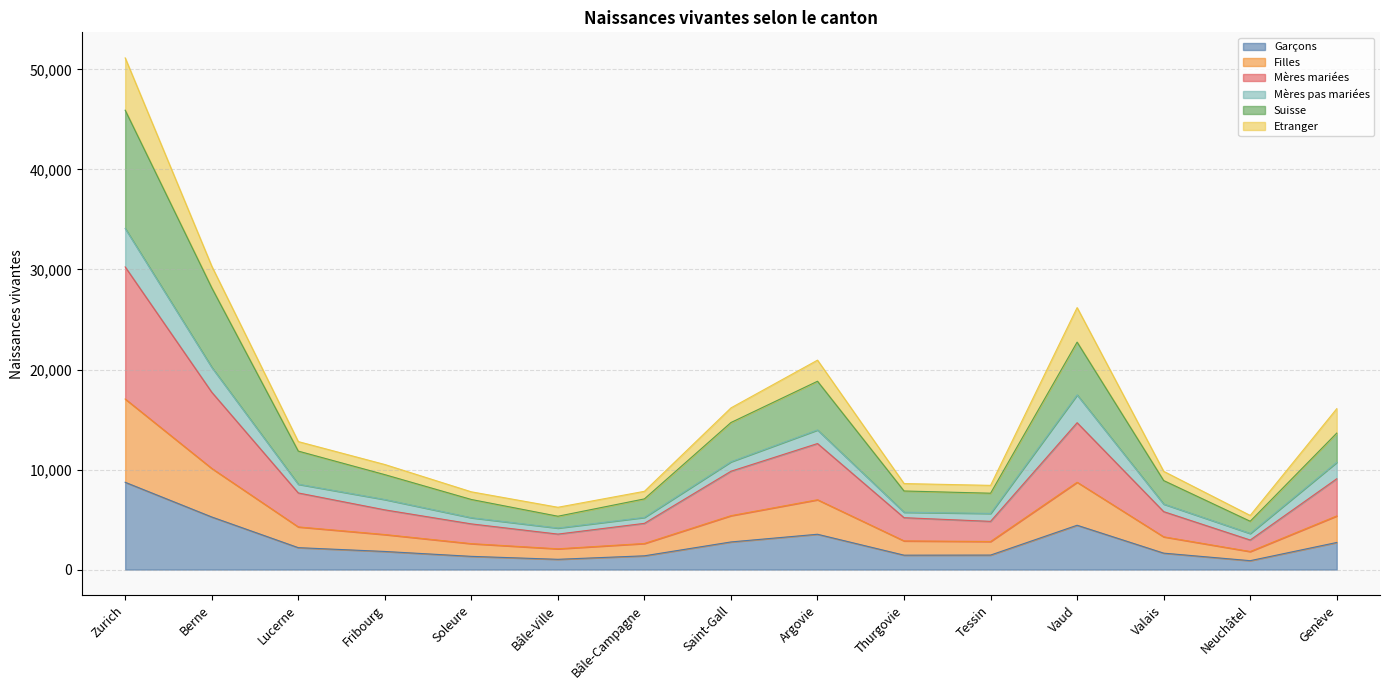

What is the total value across all series at Thurgovie?

8598